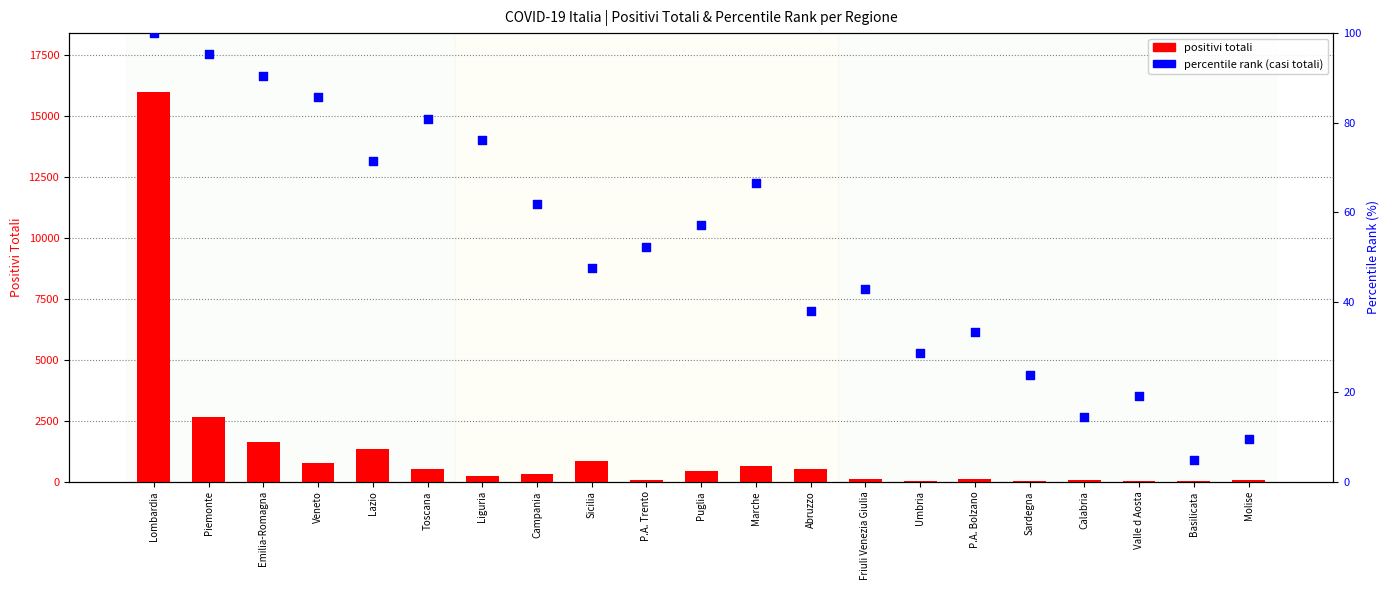

What are all the series names shown in the legend?

positivi totali, percentile rank (casi totali)